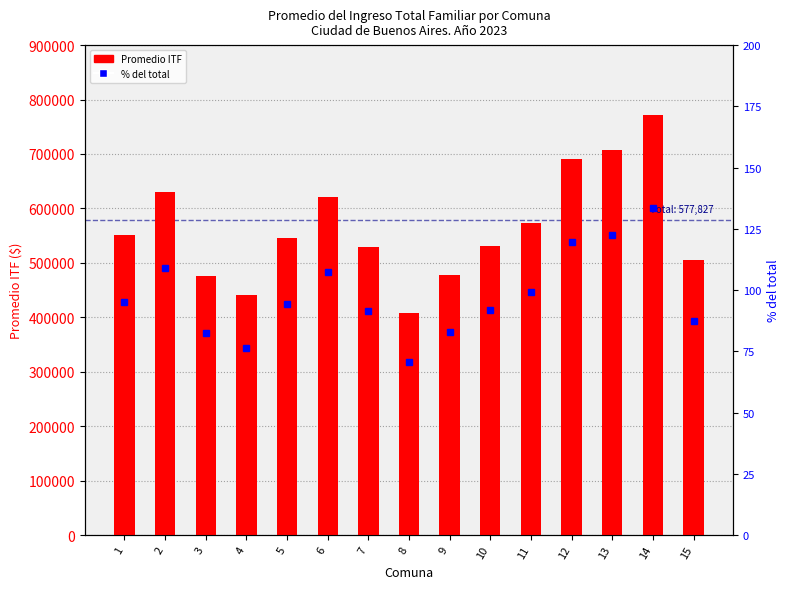

Reading left to right, extract all data points from this chart.

Promedio ITF: 550255.0	629243.0	476521.0	441429.0	545360.0	620097.0	528667.0	407945.0	478367.0	530575.0	573268.0	691623.0	707875.0	772489.0	505388.0
% del total: 95.2	108.9	82.5	76.4	94.4	107.3	91.5	70.6	82.8	91.8	99.2	119.7	122.5	133.7	87.5